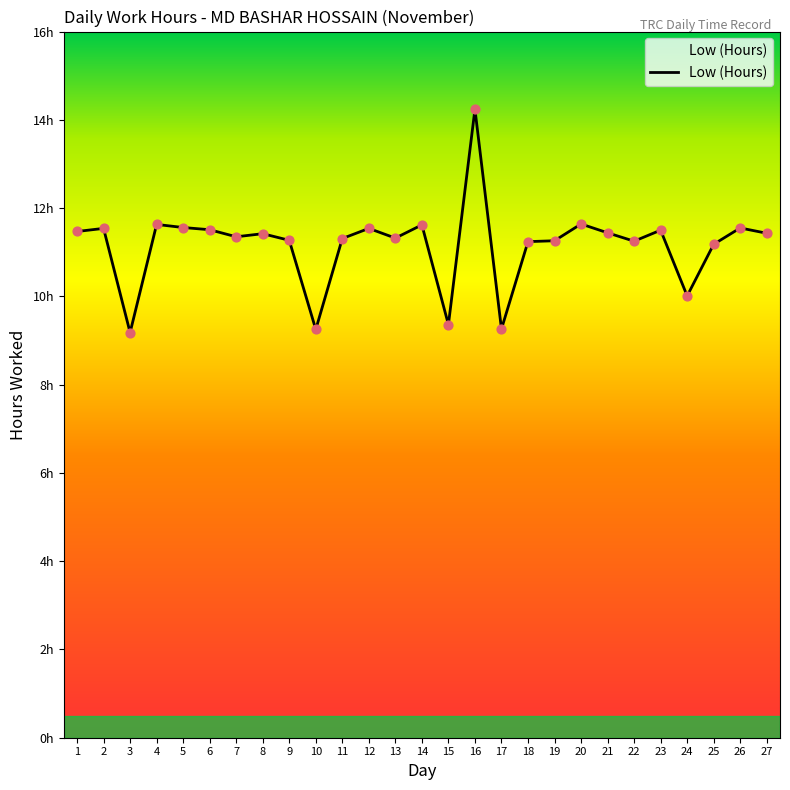

What is the change in value from 4 to 15?

-2.3